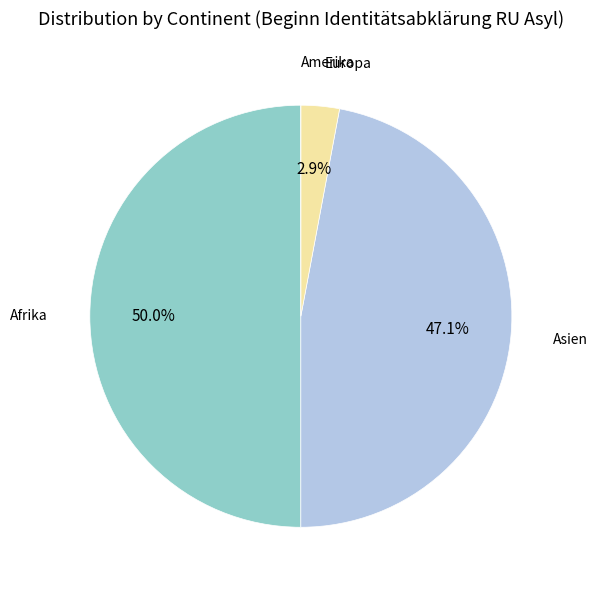

To the nearest percent, what is the difference between the largest and smallest slice percentages?

50%